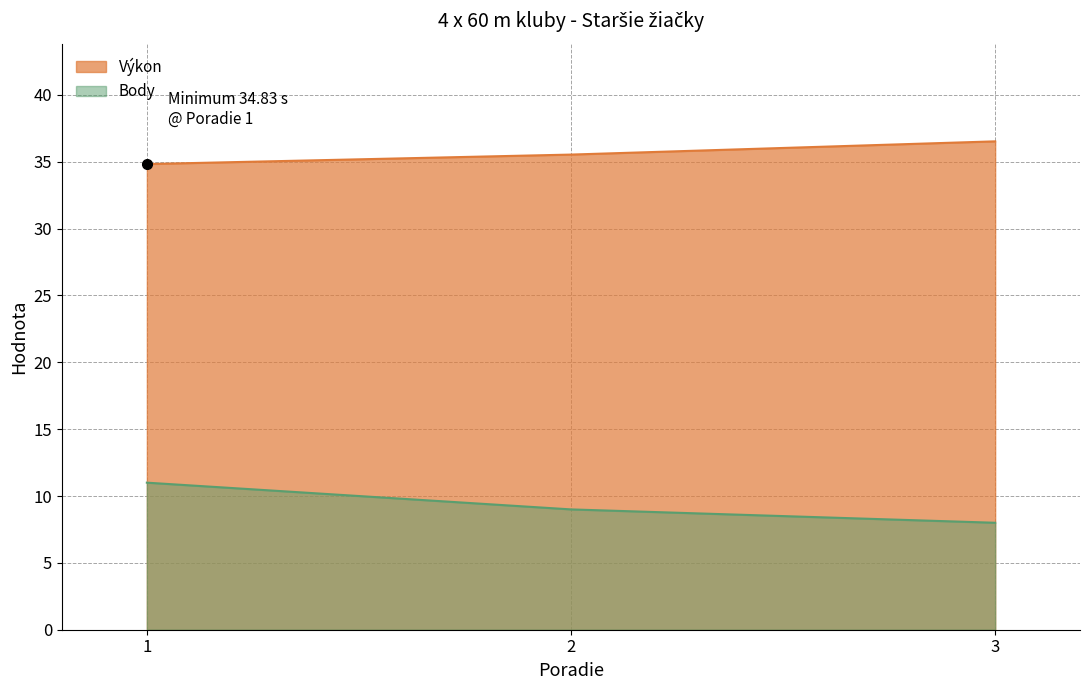

Rank the categories by Výkon value from lowest to highest.

1, 2, 3